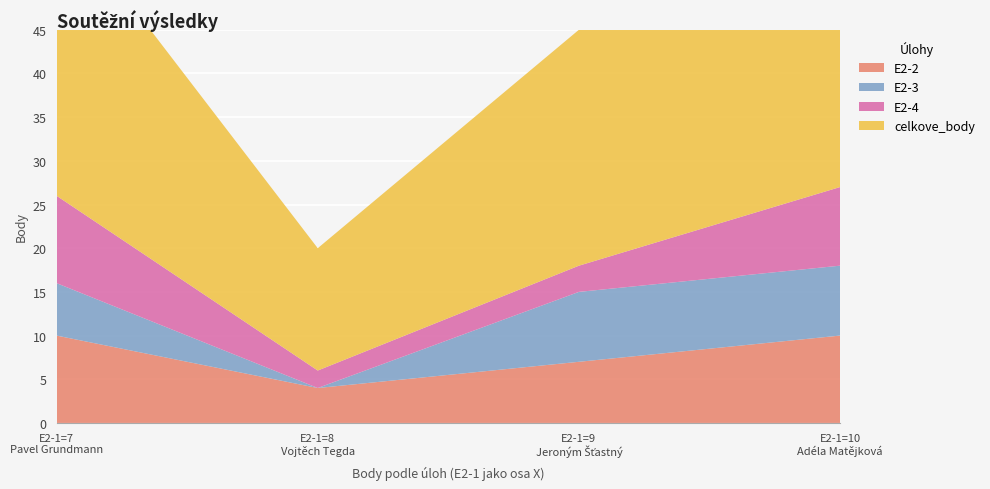

Reading left to right, transcribe all the data shown in this chart.

E2-2: Adéla Matějková=10	Pavel Grundmann=10	Jeroným Šťastný=7	Vojtěch Tegda=4
E2-3: Adéla Matějková=8	Pavel Grundmann=6	Jeroným Šťastný=8	Vojtěch Tegda=0
E2-4: Adéla Matějková=9	Pavel Grundmann=10	Jeroným Šťastný=3	Vojtěch Tegda=2
celkove_body: Adéla Matějková=37	Pavel Grundmann=33	Jeroným Šťastný=27	Vojtěch Tegda=14